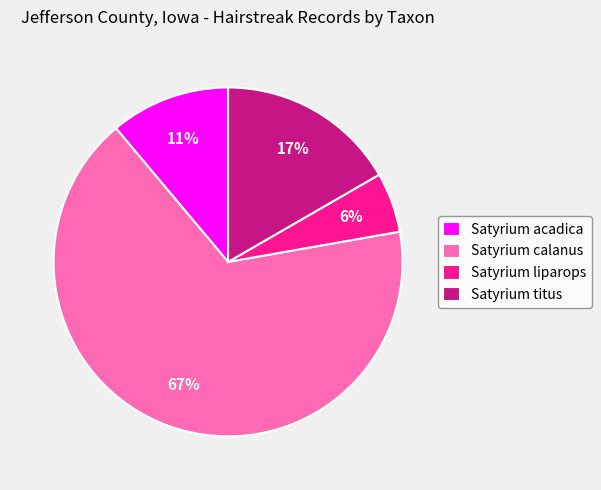

How many segments does this pie chart have?

4